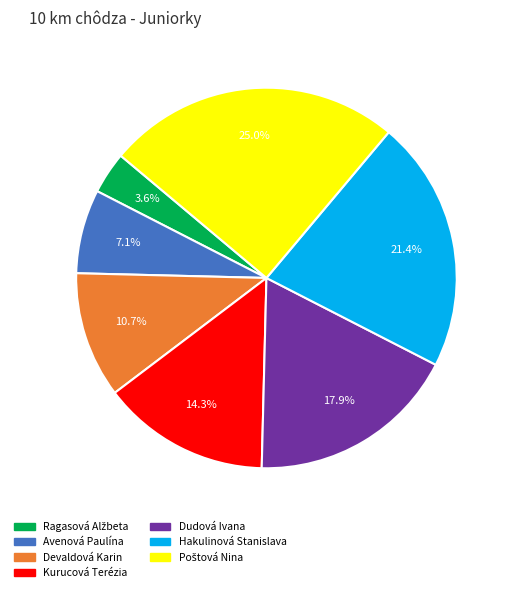

Approximately how many times larger is the value at Kurucová Terézia compared to Devaldová Karin?

1.3